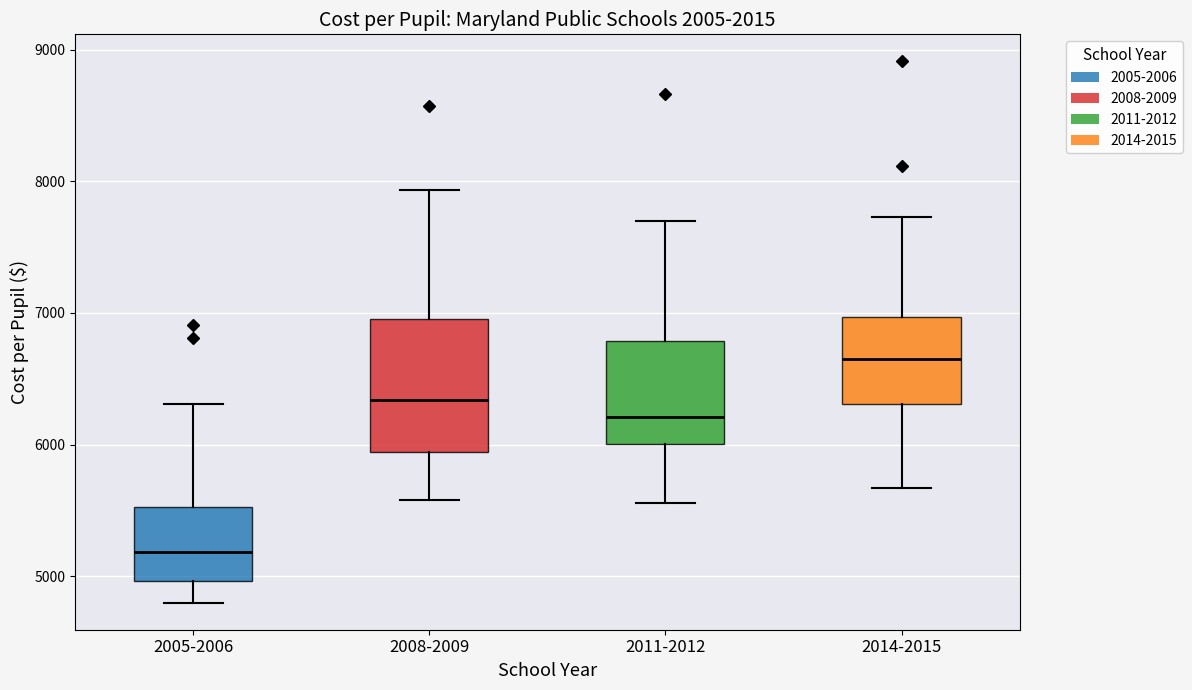

Comparing the boxes themselves (not the whiskers), which one is the tallest?

2008-2009